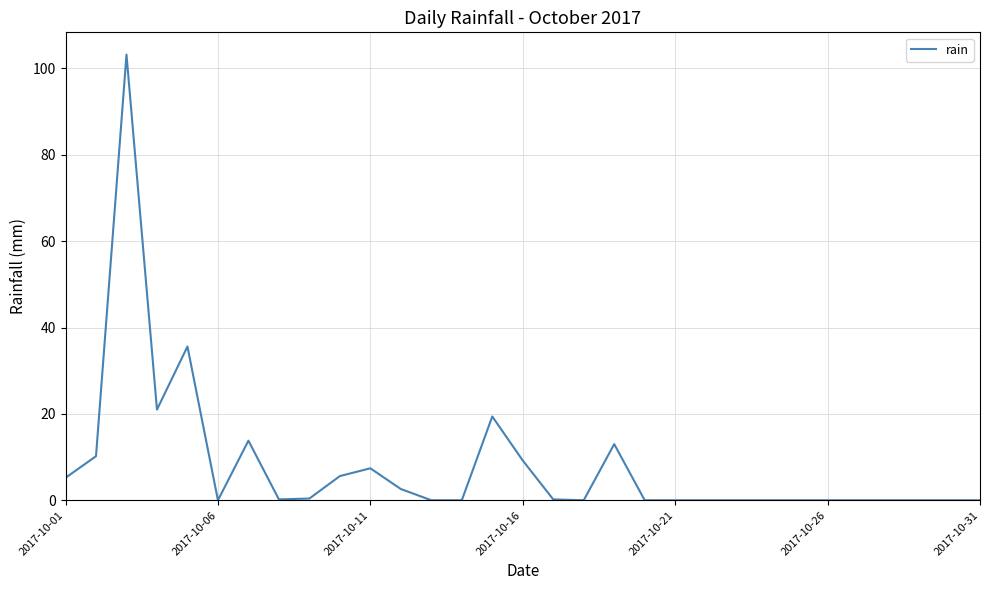

What is the greatest value displayed?

103.2